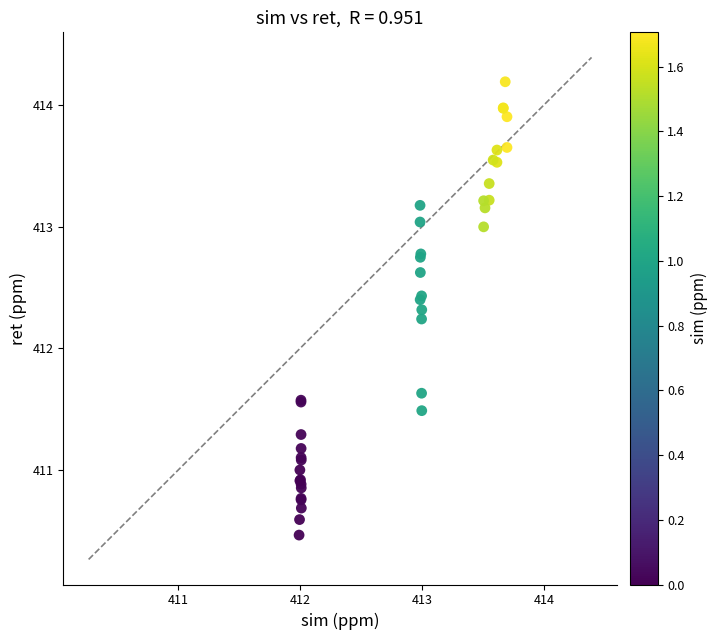

What Y value in the scatter plot is closest to 412?

412.2